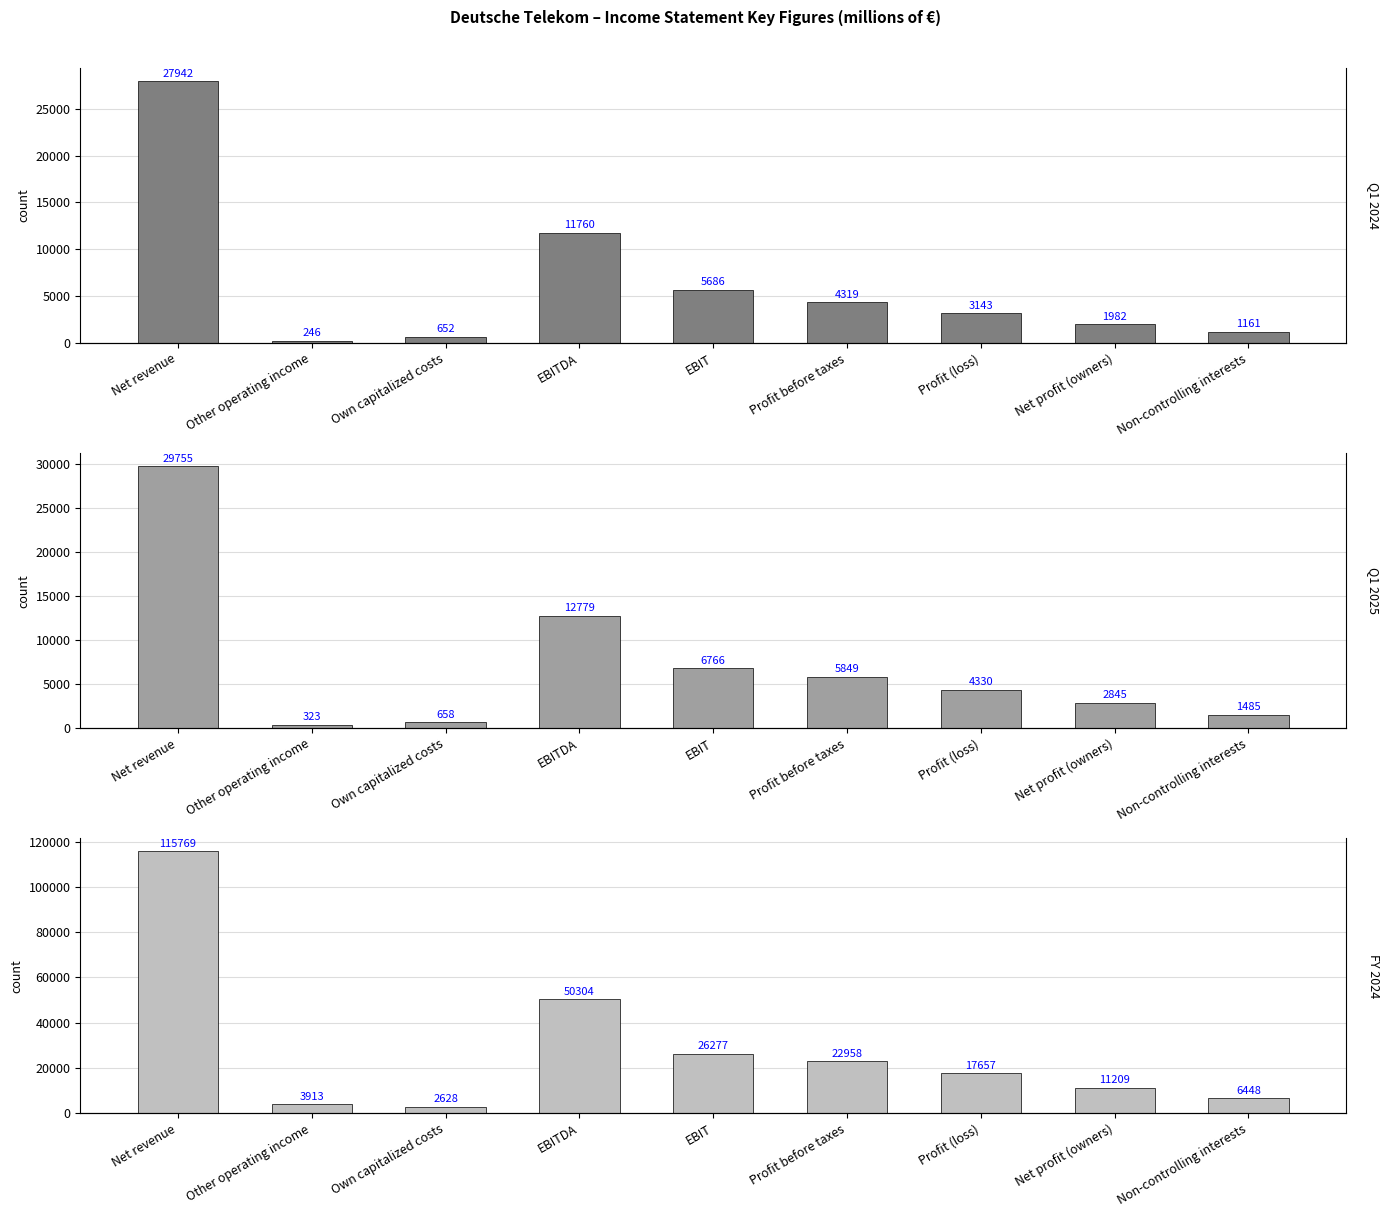

Where does the Q1 2025 series first go above 4330?

Net revenue